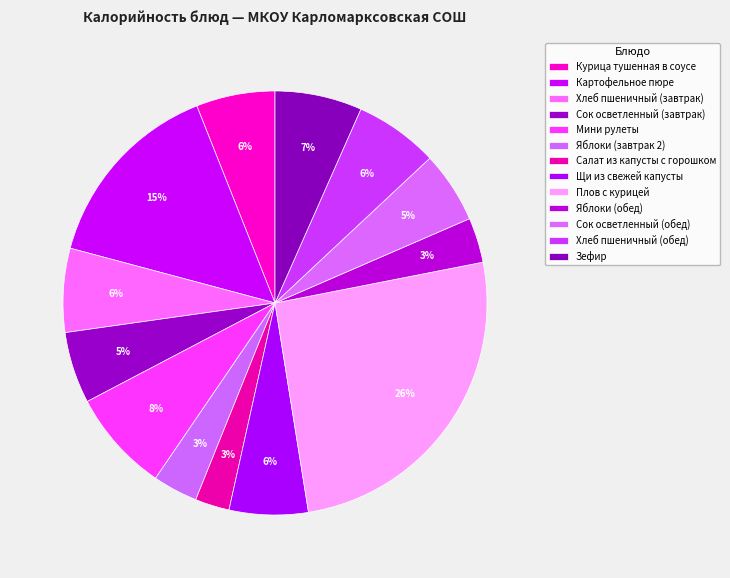

How many slices are in this pie chart?

13